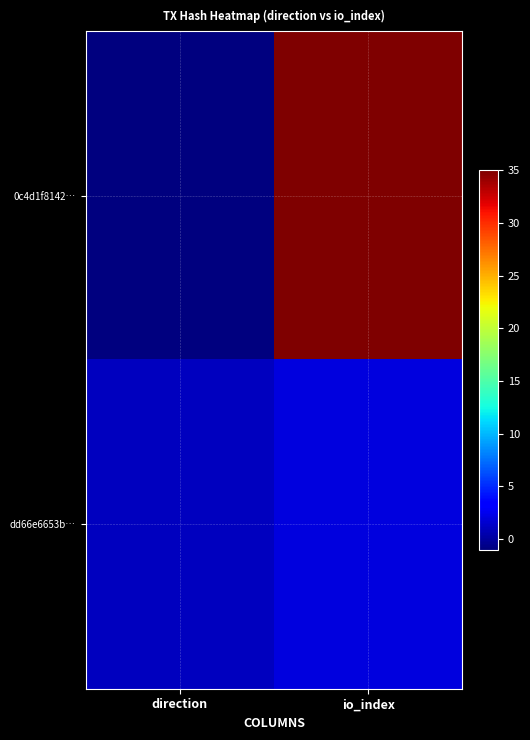

Which label corresponds to the largest value in the chart?

io_index